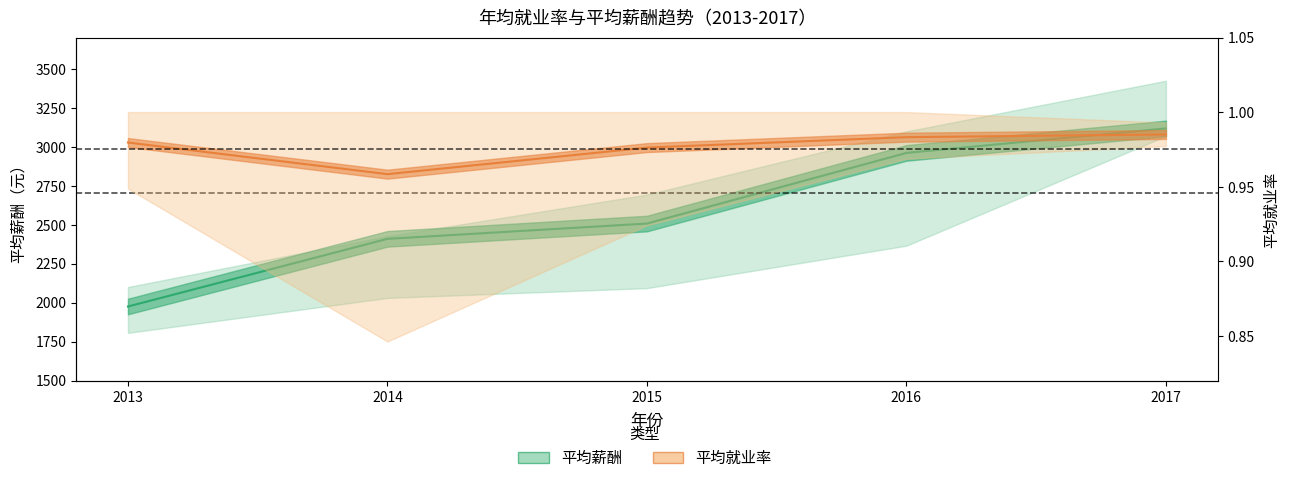

Rank the series at 2014 from lowest to highest value.

平均就业率, 平均薪酬